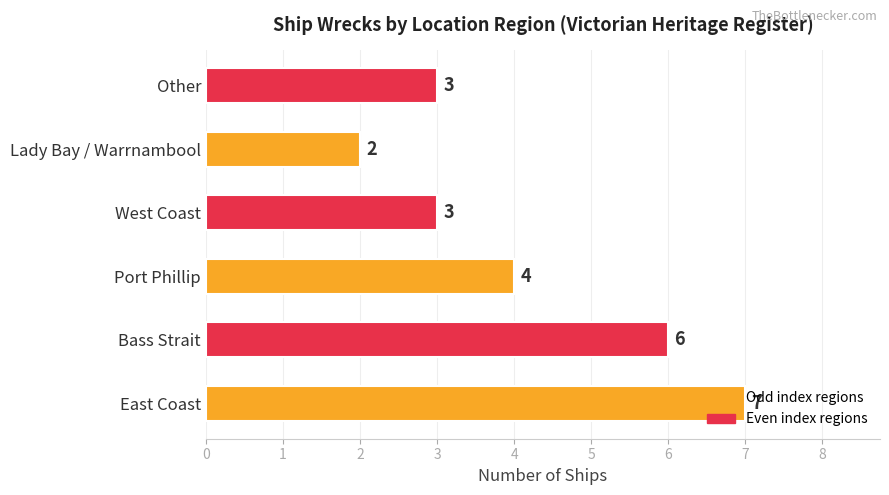

How many values are below 4?

3